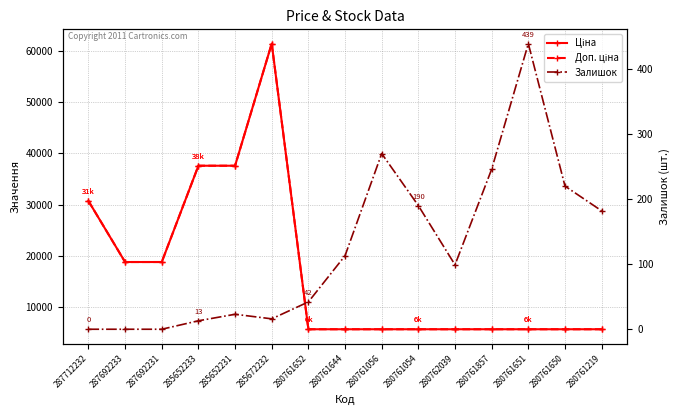

What is the maximum value shown in the chart?

61434.3